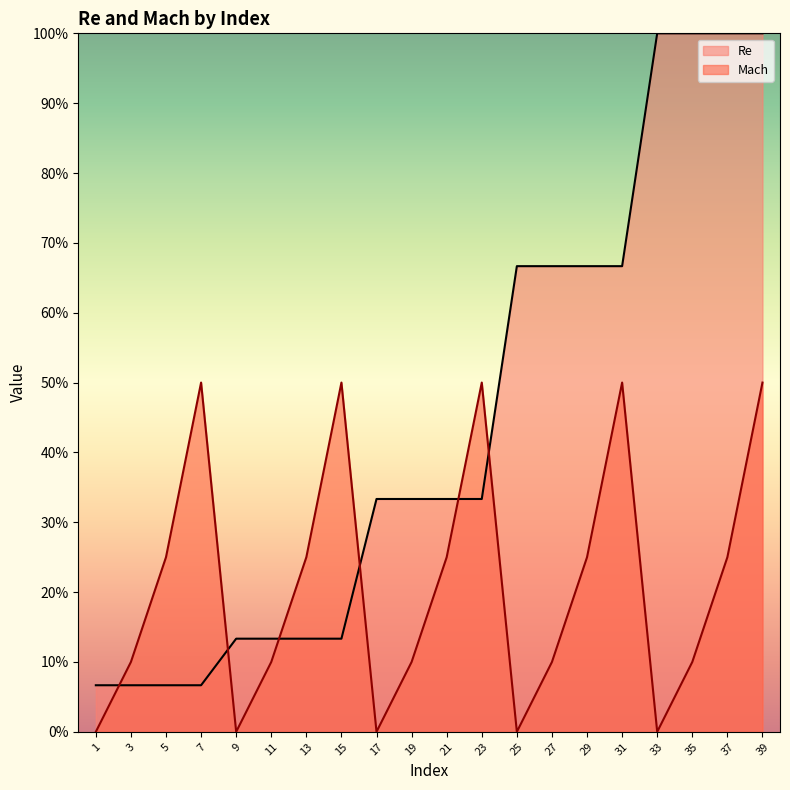

How many lines are shown in the chart?

2